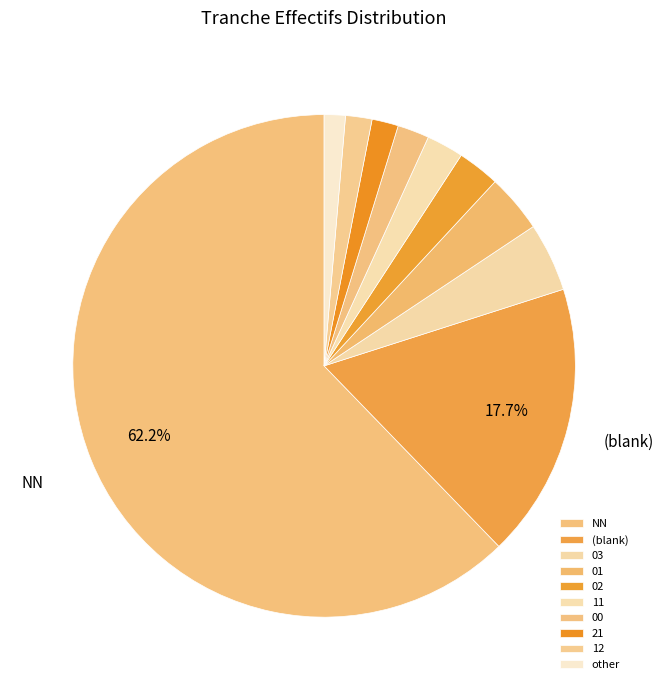

To the nearest percent, what portion does 03 represent?

4%